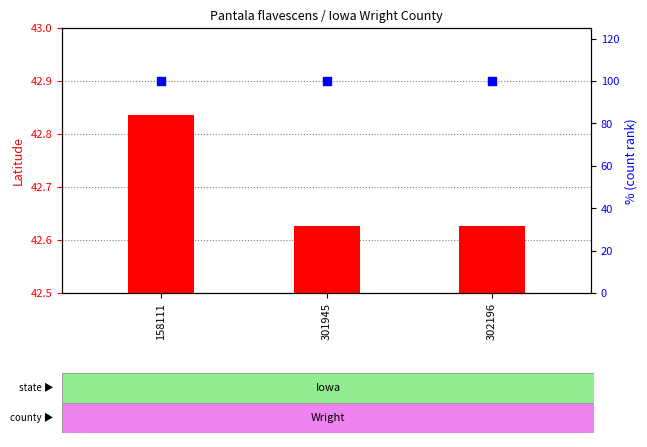

What is the total value across all series at 301945?

142.6